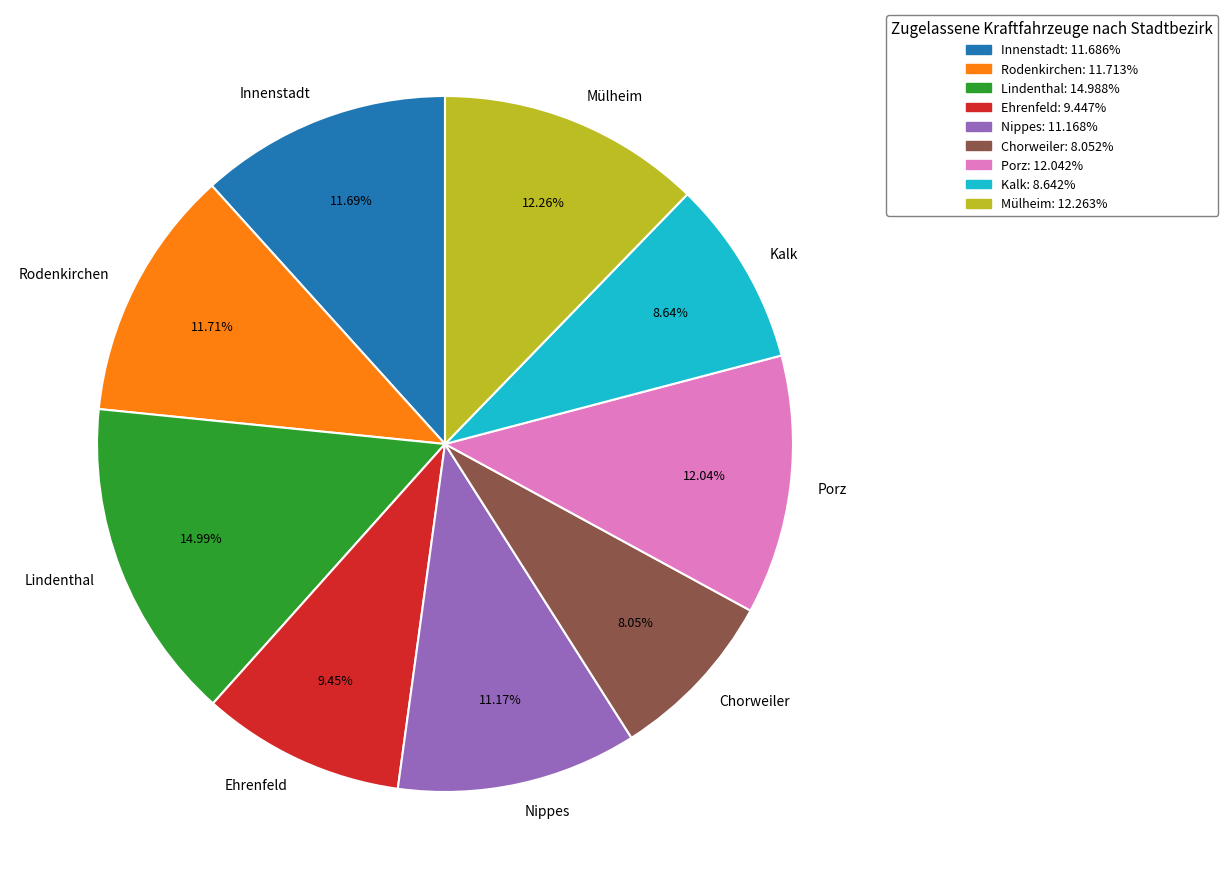

How many segments does this pie chart have?

9